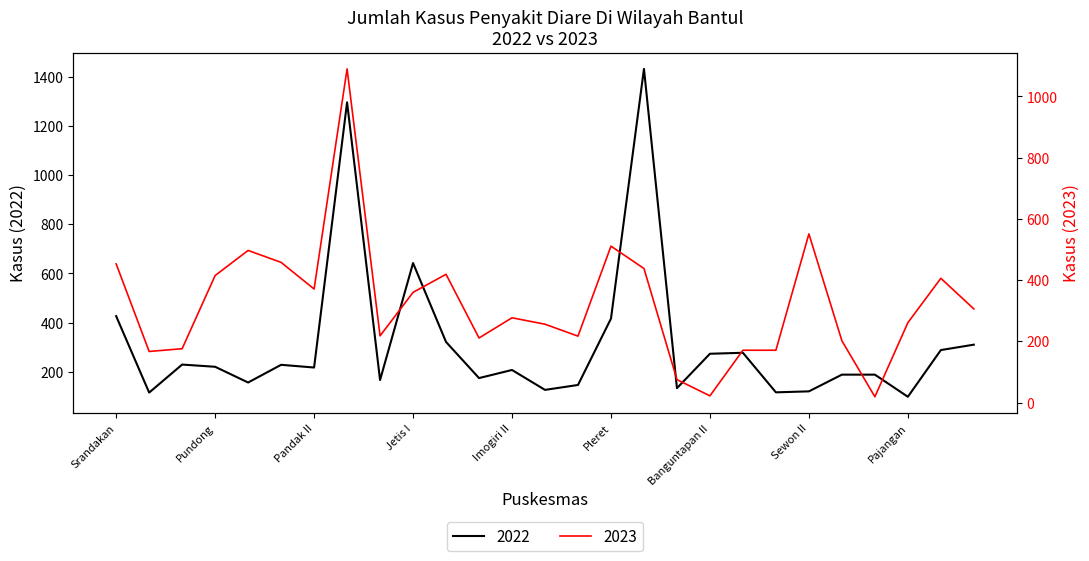

Where is the first local minimum for 2022?

Puskesmas Sanden